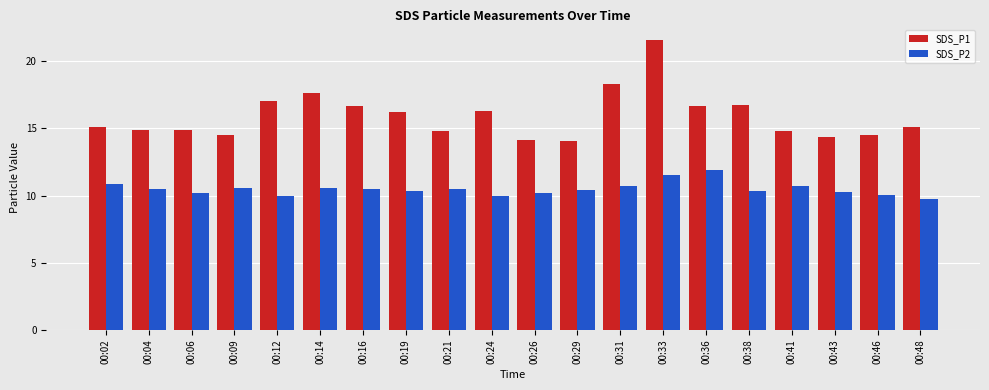

What is the average value of the SDS_P2 series?

10.5